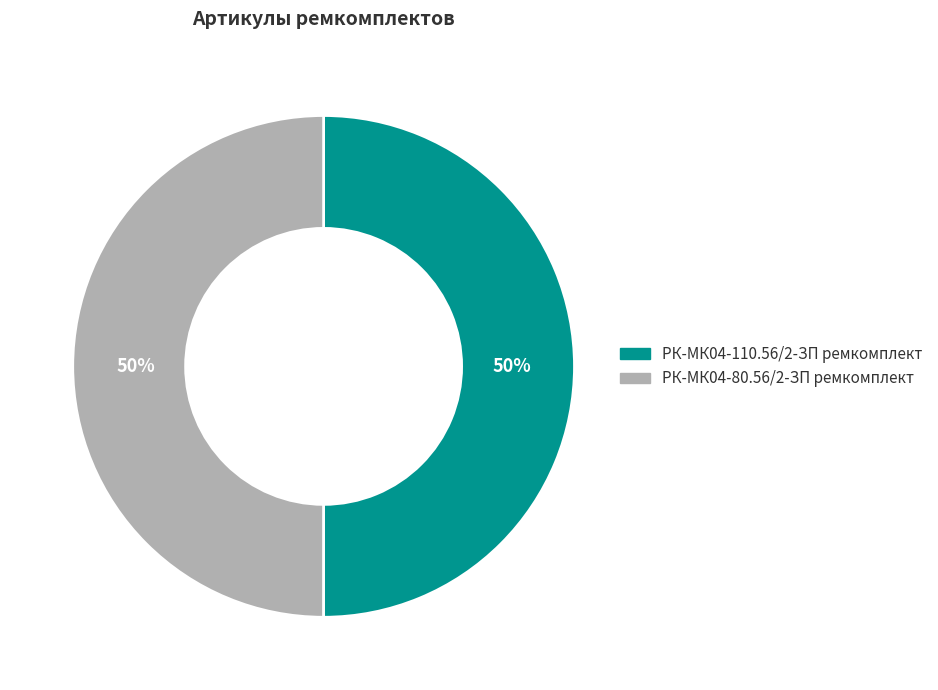

What is the ratio of the value at РК-МК04-110.56/2-ЗП ремкомплект to the value at РК-МК04-80.56/2-ЗП ремкомплект?

1.0